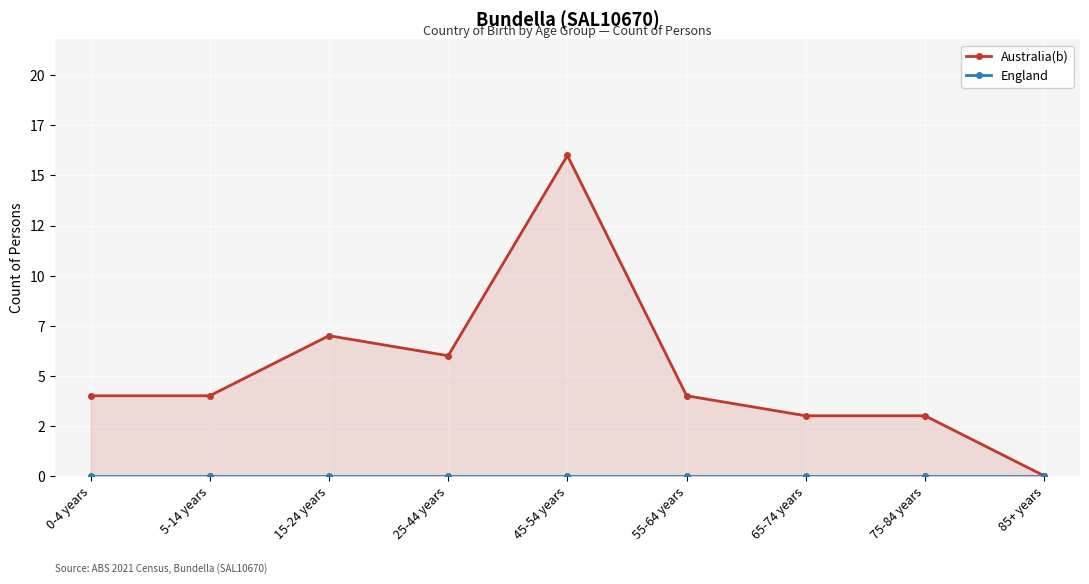

Is the value of England at 75-84 years greater than the value of Australia(b) at 0-4 years?

No